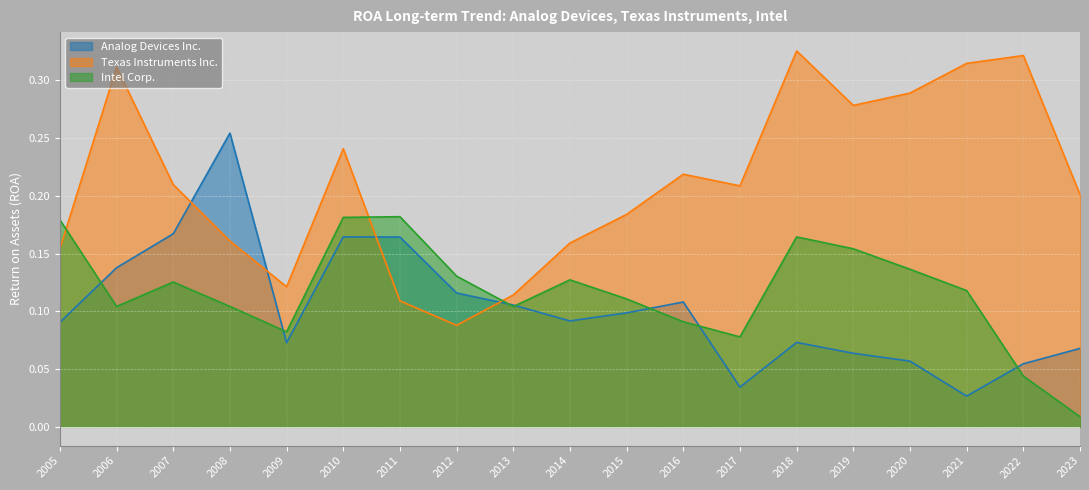

What is the total value across all series at 2010?

0.6